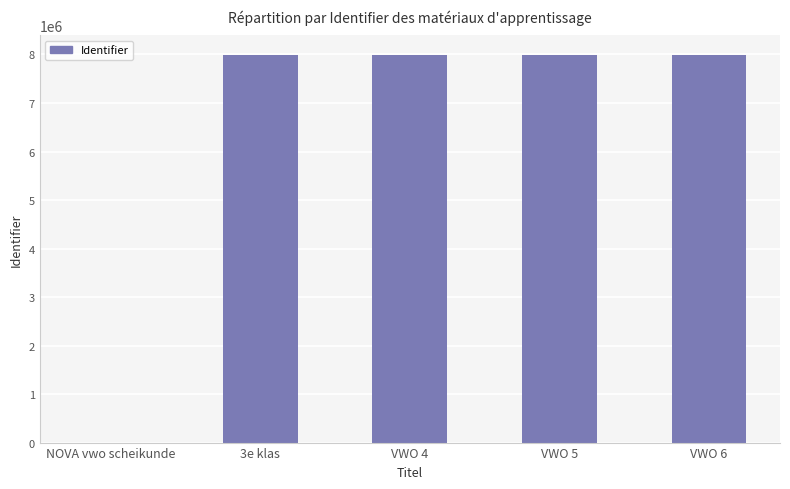

What is the maximum value shown in the chart?

7993222